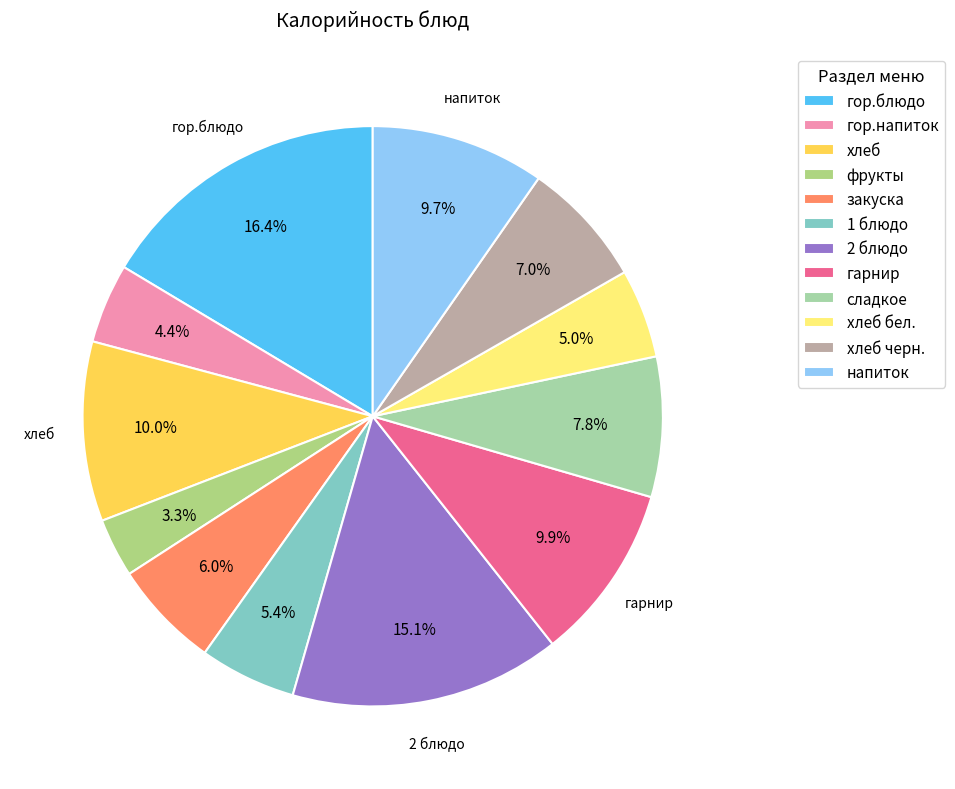

Combined, do напиток and сладкое account for over 50%?

No